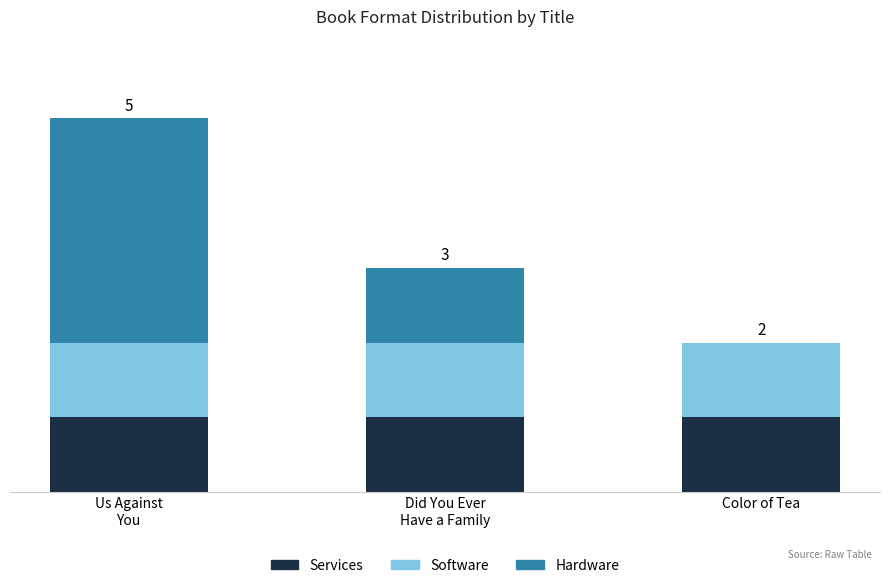

What are all the series names shown in the legend?

Services, Software, Hardware